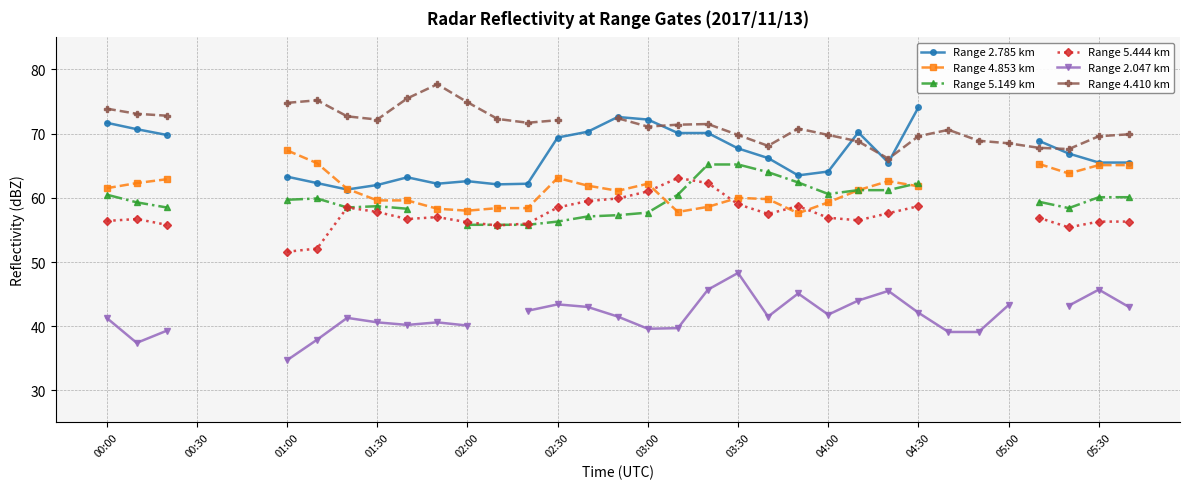

How many positive values does the Range 4.410 km series have?

31